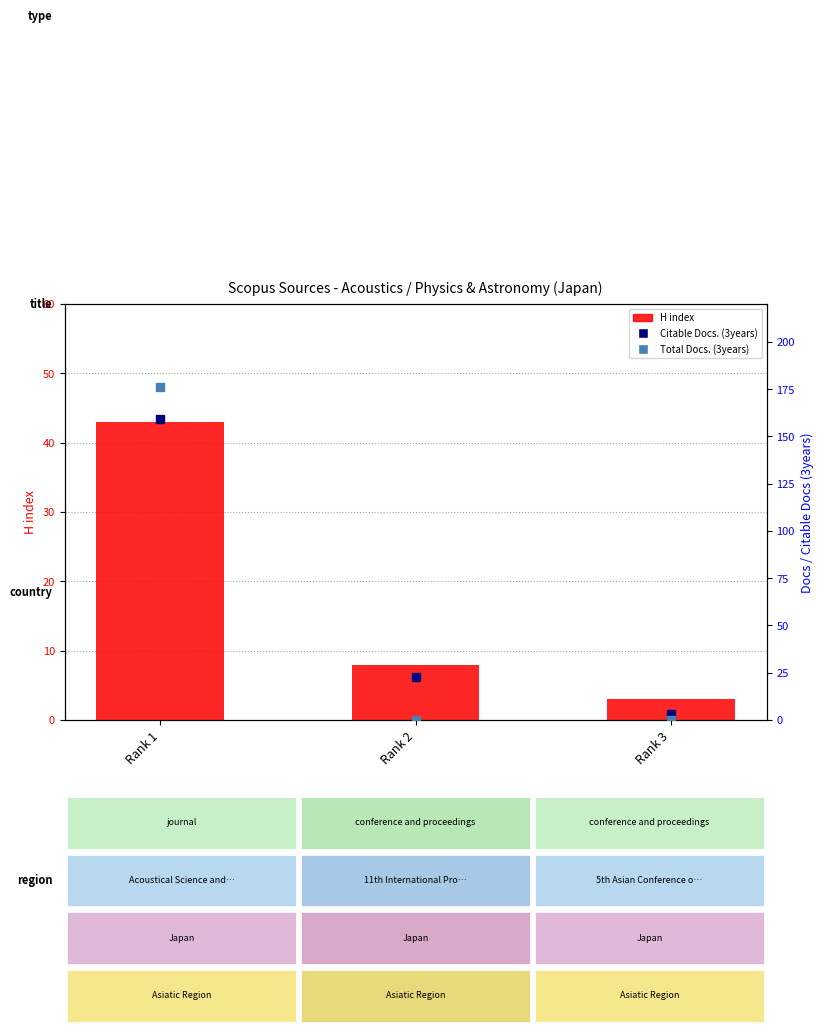

At how many categories does at least one series exceed 174?

1